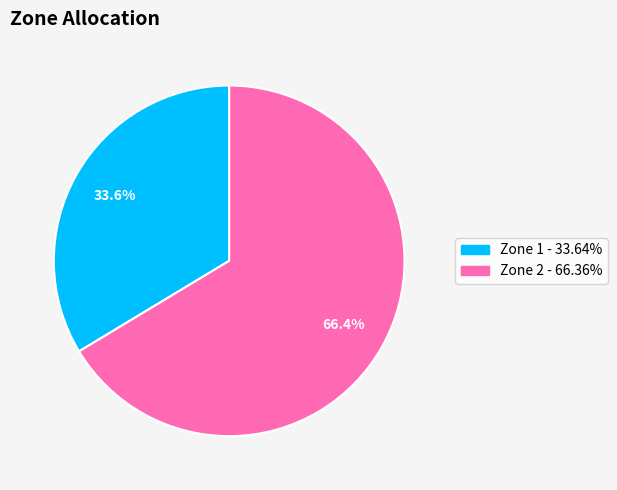

The Zone 1 slice represents 34% of the pie. True or false?

True